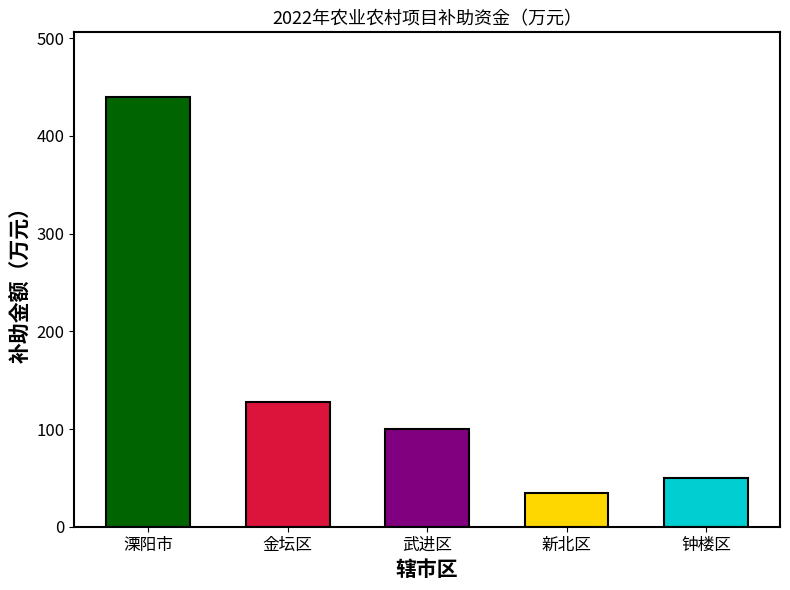

What is the difference between the maximum and second lowest values?

390